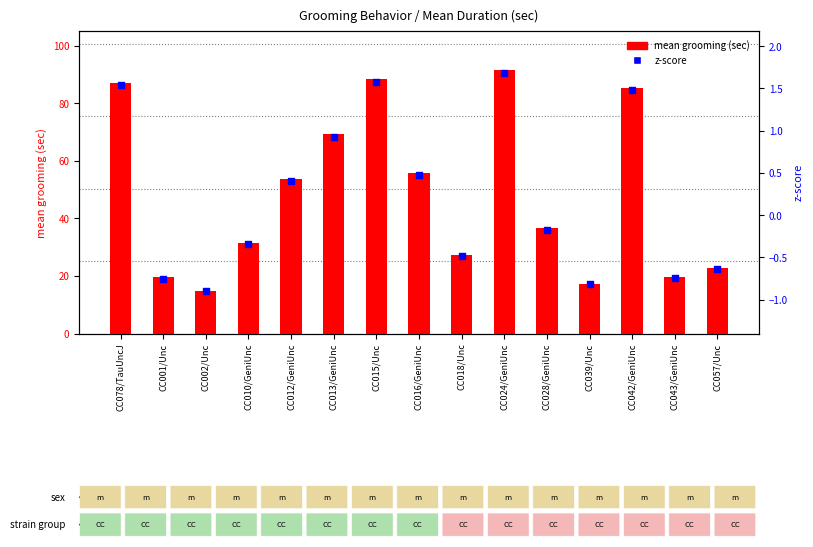

At how many categories does at least one series exceed 33?

8